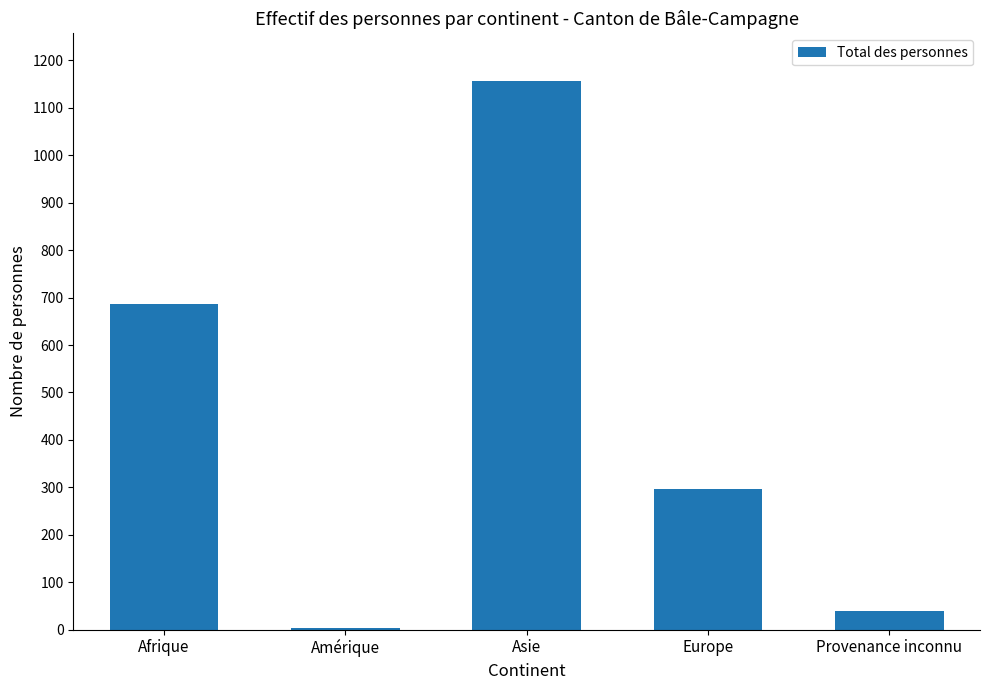

The value at Provenance inconnu is 40. True or false?

True